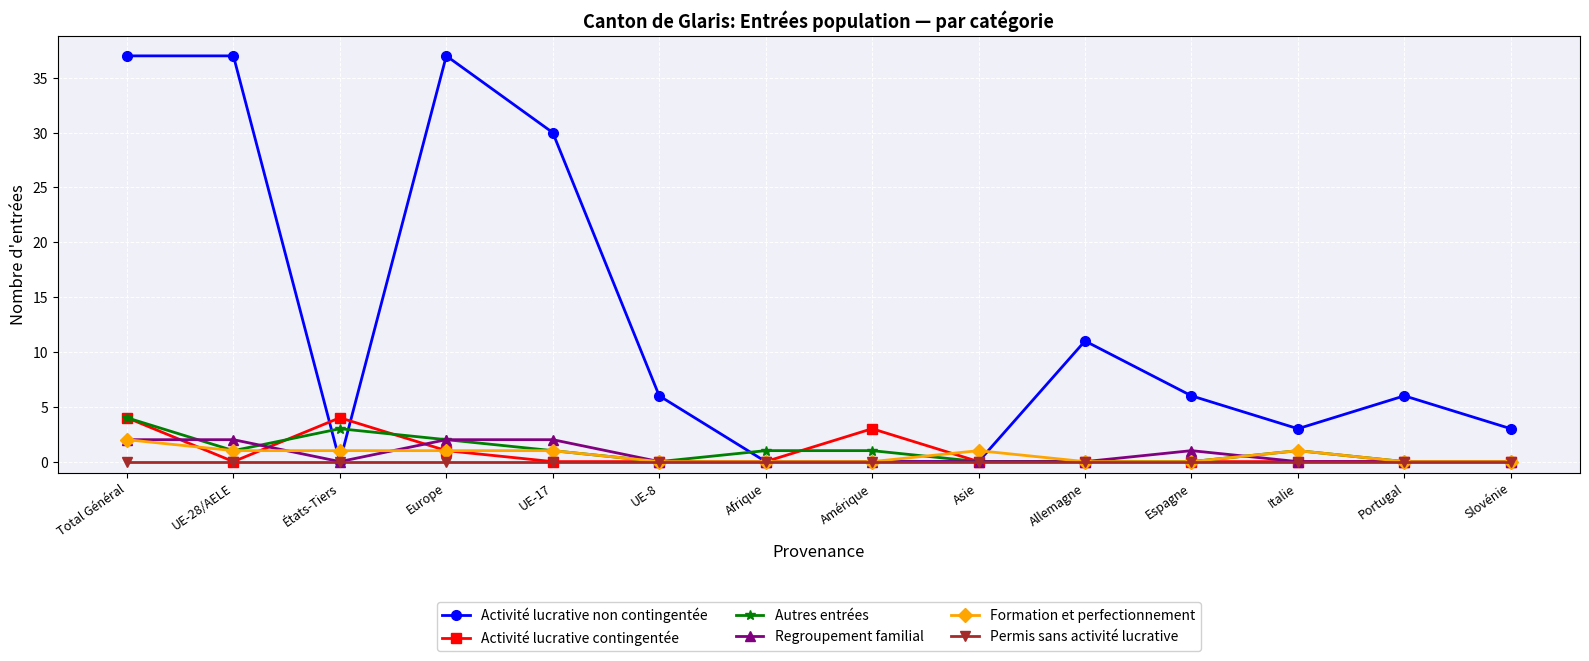

What position from the right is États-Tiers?

12